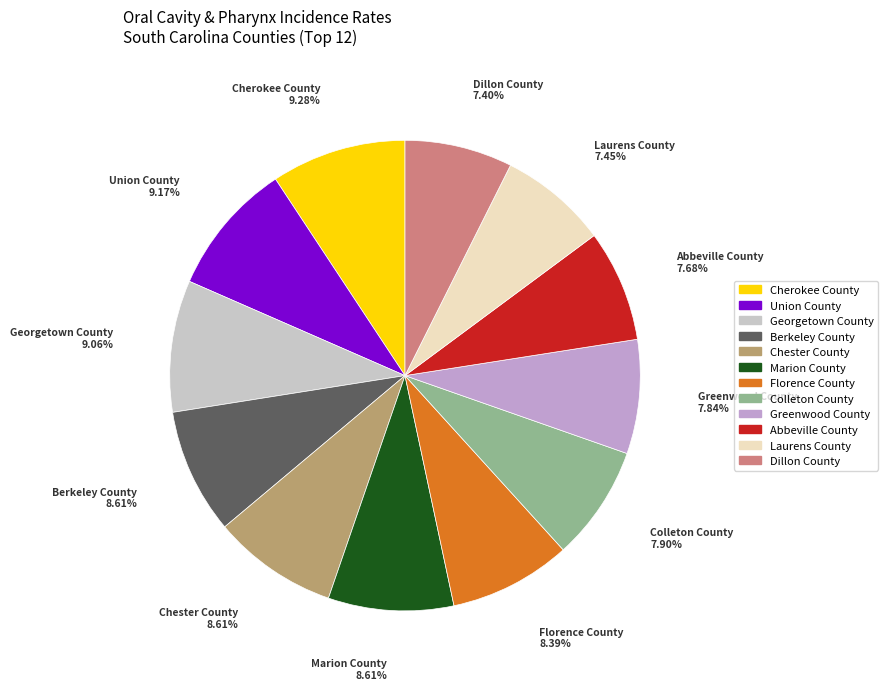

To the nearest percent, what is the difference between the largest and smallest slice percentages?

2%